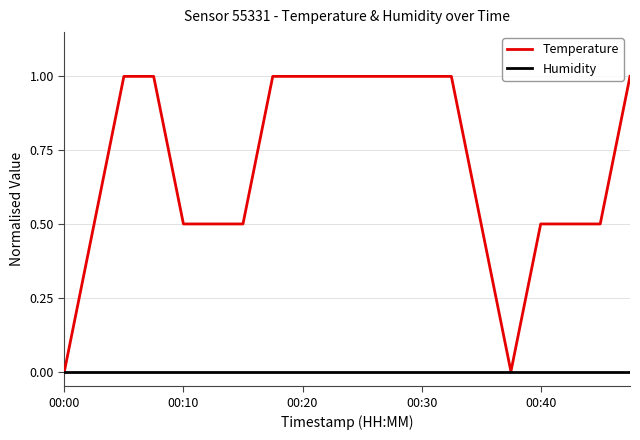

Which series has the largest range (max minus min)?

Temperature